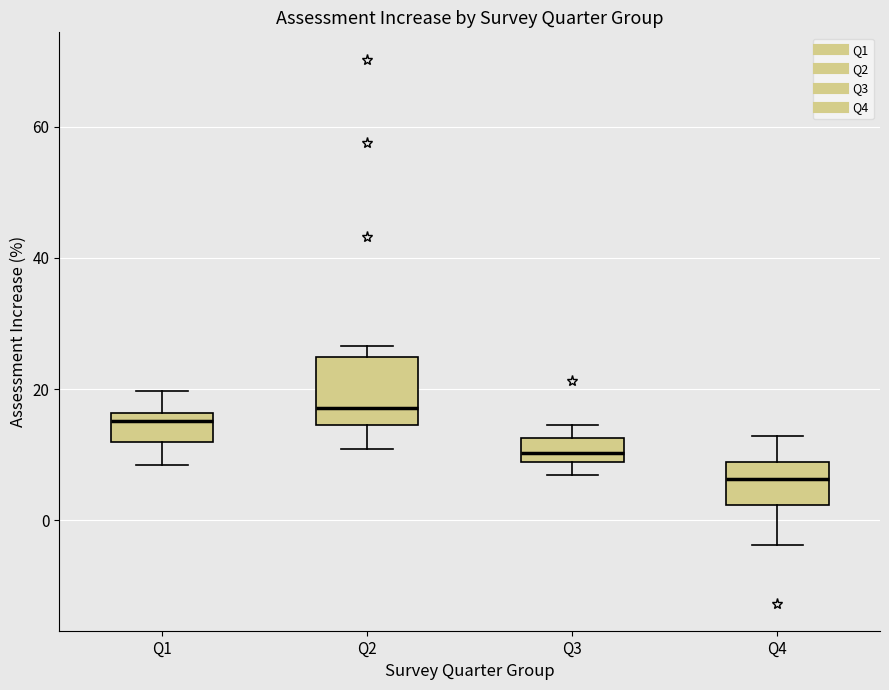

Reading left to right, read every box against the y-axis: the position of its median line, the range the box covers, and the ends of its whiskers. The values are not printed on the chart, so give them approximately, as read against the axis.

Q1: median 16 (just below the box's upper edge), box 12 to 16, whiskers 8 to 20
Q2: median 18, box 14 to 24, whiskers 10 to 26
Q3: median 10, box 8 to 12, whiskers 6 to 14
Q4: median 6, box 2 to 8, whiskers -4 to 12